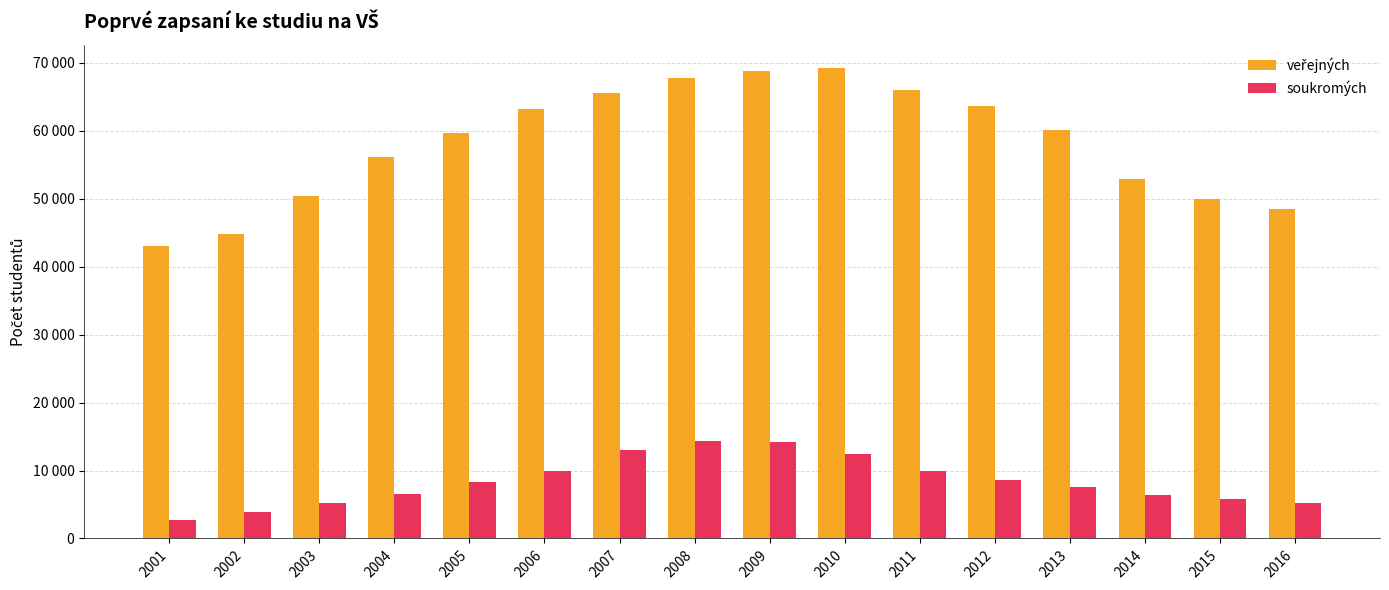

Is the value of veřejných at 2001 greater than the value of soukromých at 2004?

Yes